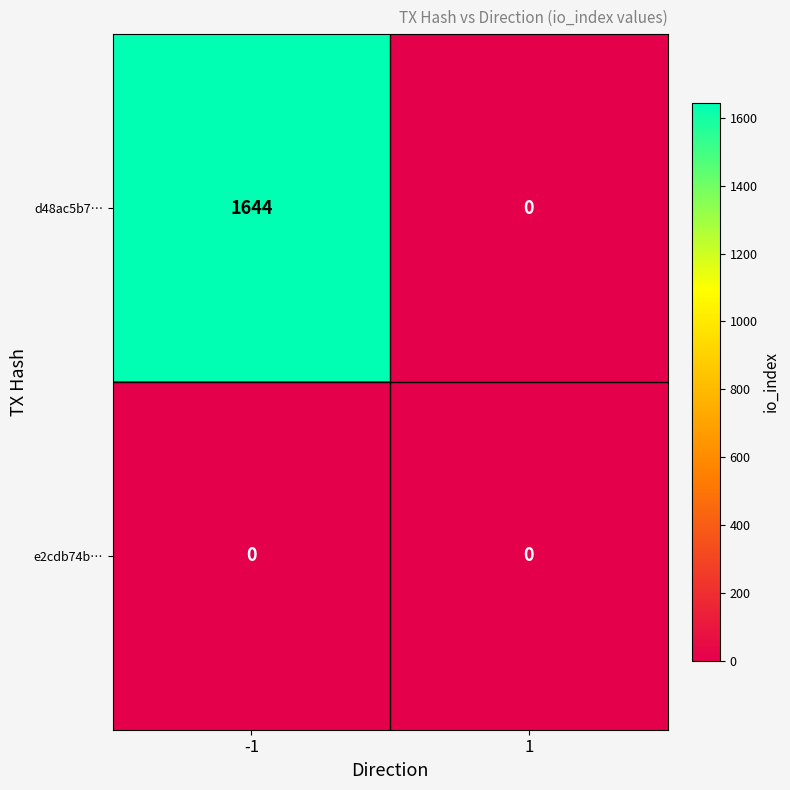

Rank the series by their average value, from lowest to highest.

e2cdb74b…, d48ac5b7…